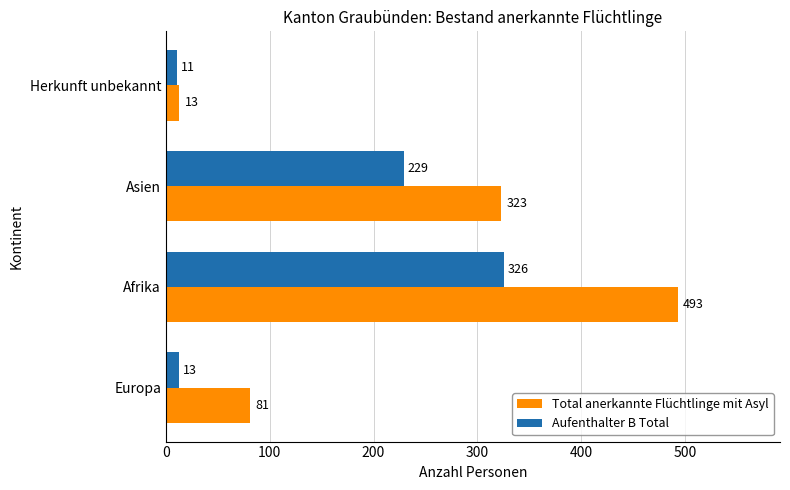

Count the Total anerkannte Flüchtlinge mit Asyl values in the range 81 to 493.

3